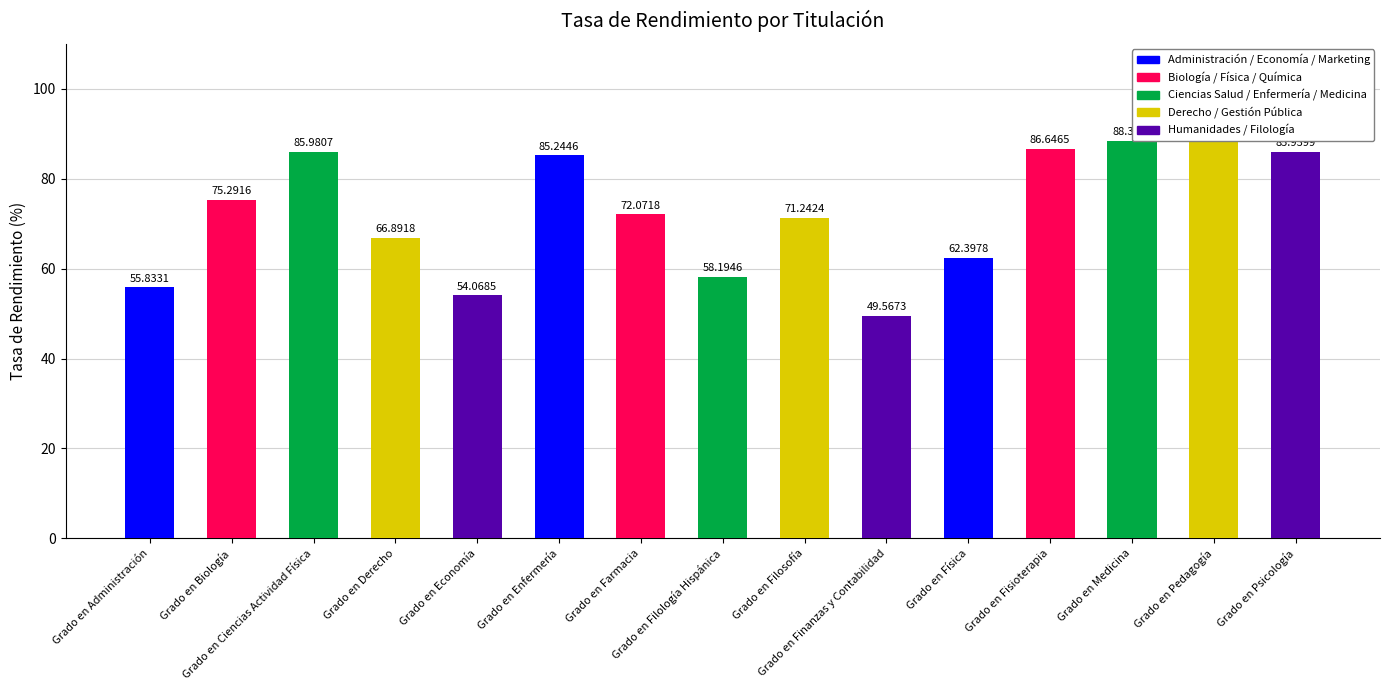

Reading left to right, transcribe all the data shown in this chart.

Grado en Administración=55.8	Grado en Biología=75.3	Grado en Ciencias Actividad Física=86.0	Grado en Derecho=66.9	Grado en Economía=54.1	Grado en Enfermería=85.2	Grado en Farmacia=72.1	Grado en Filología Hispánica=58.2	Grado en Filosofía=71.2	Grado en Finanzas y Contabilidad=49.6	Grado en Física=62.4	Grado en Fisioterapia=86.6	Grado en Medicina=88.4	Grado en Pedagogía=90.5	Grado en Psicología=85.9